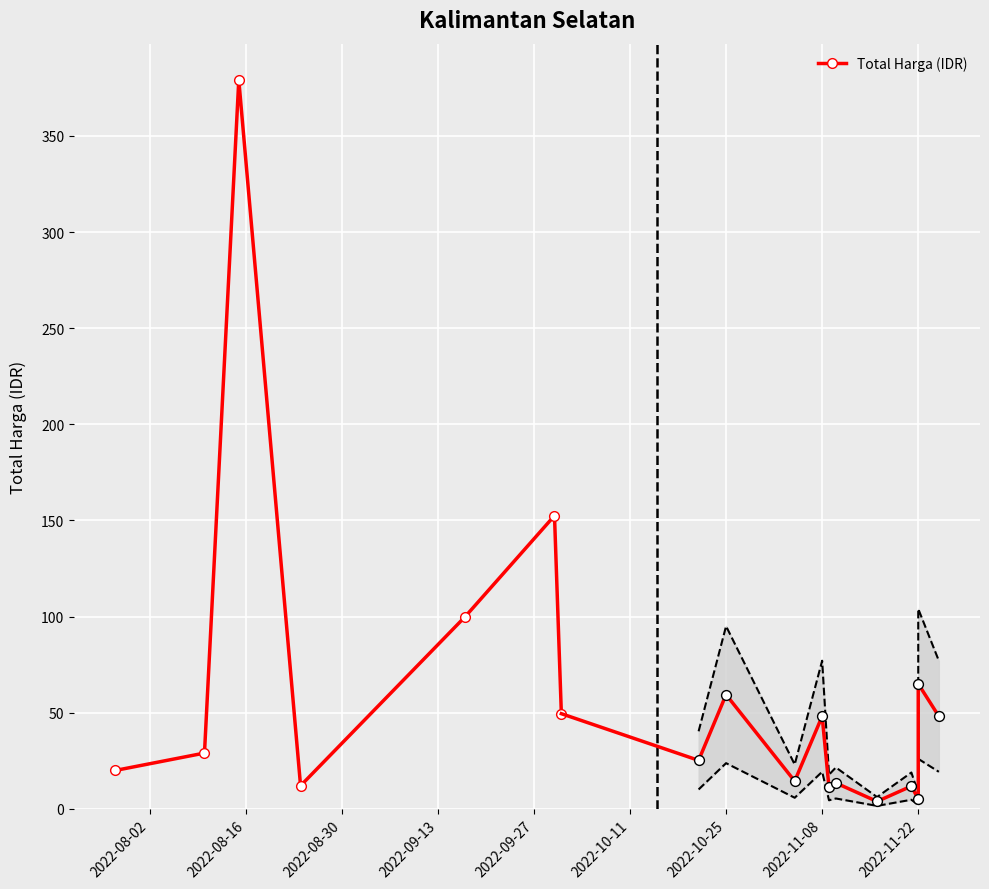

What is the highest value of the Total Harga (IDR) series?

379.1